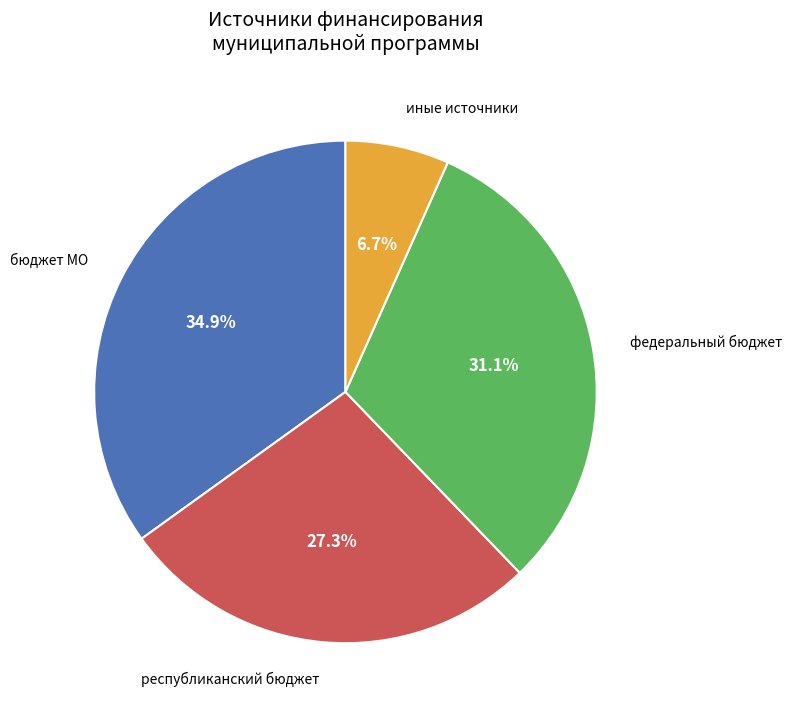

Does any single category account for the majority?

No